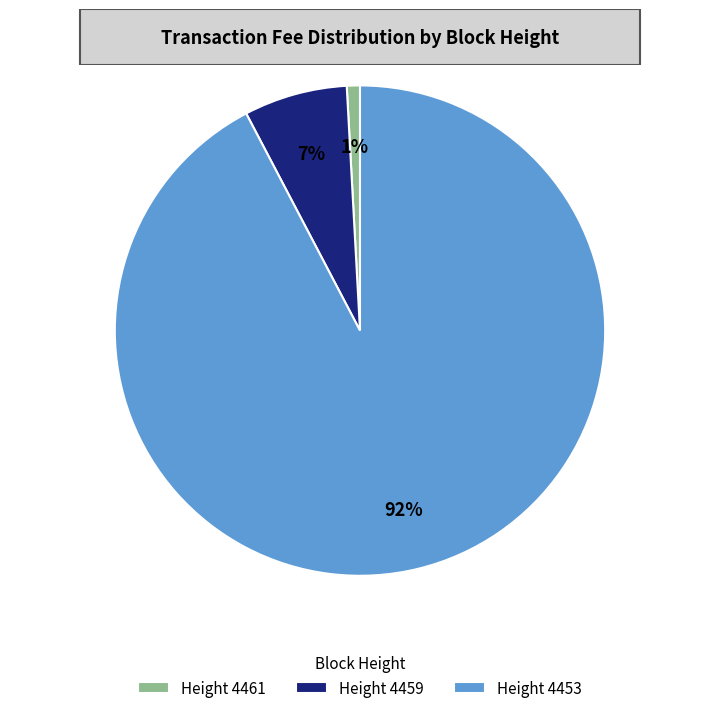

Do Height 4459 and Height 4461 together represent more than half of the pie?

No